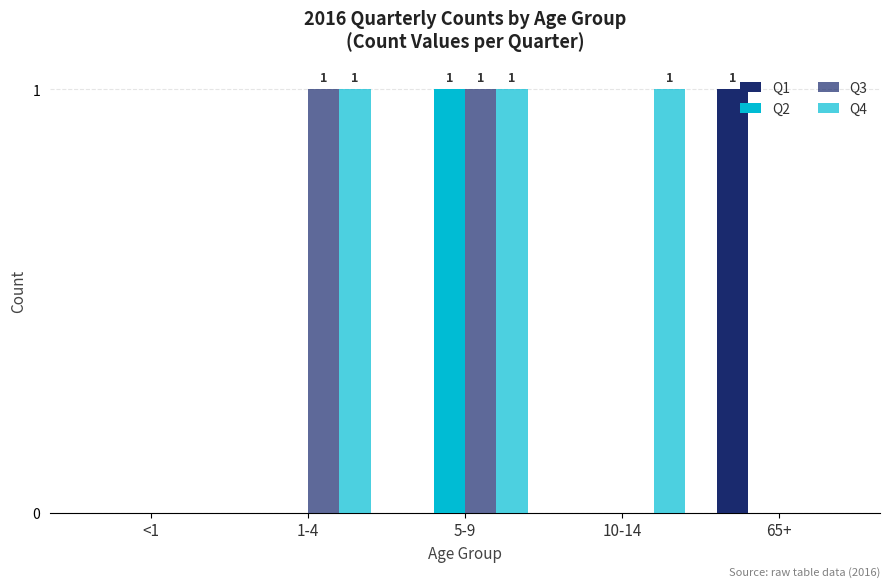

Does the chart contain stacked bars?

No